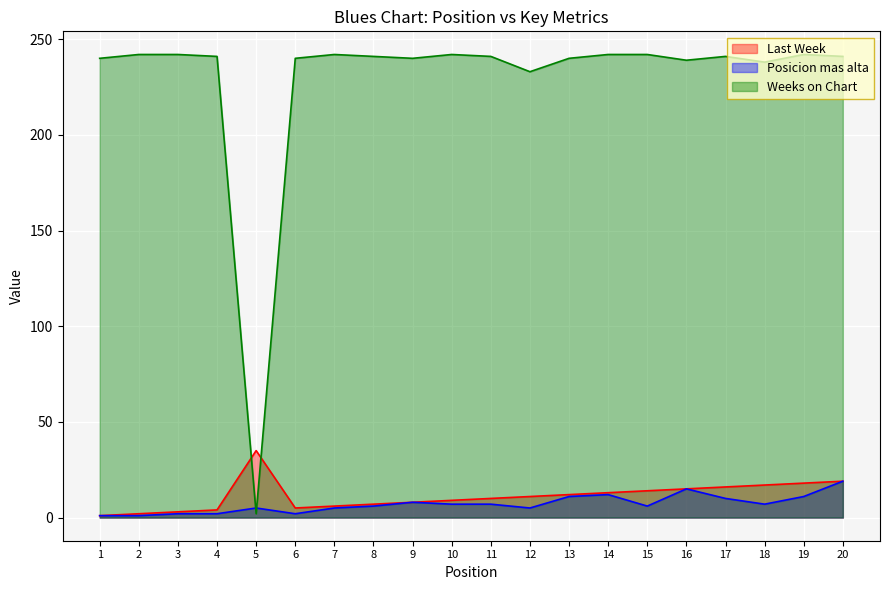

The value of Posicion mas alta at 3 is 2. True or false?

True